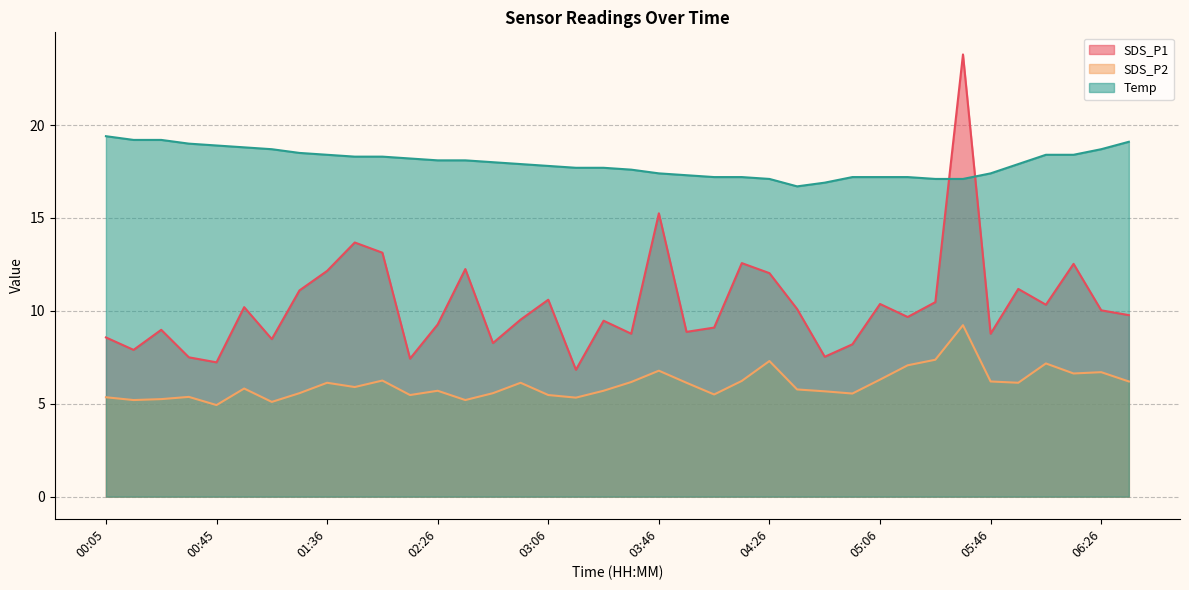

What is the sum of all Temp values?

683.3